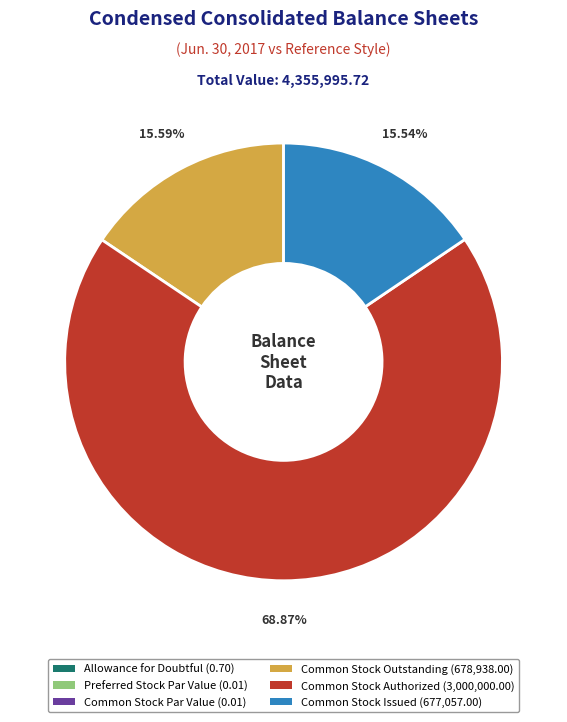

Combined, do Common Stock Outstanding (678,938.00) and Common Stock Authorized (3,000,000.00) account for over 50%?

Yes